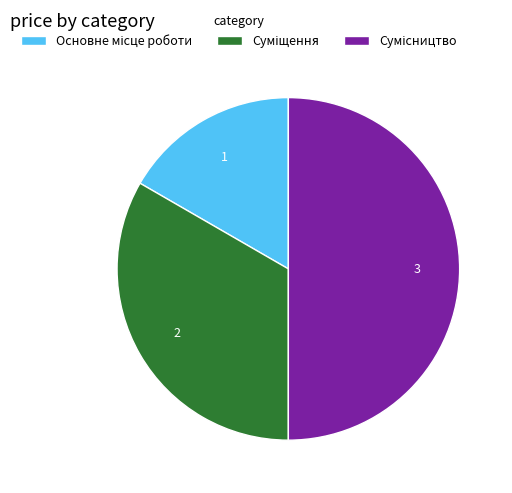

Count the number of slices in the pie.

3